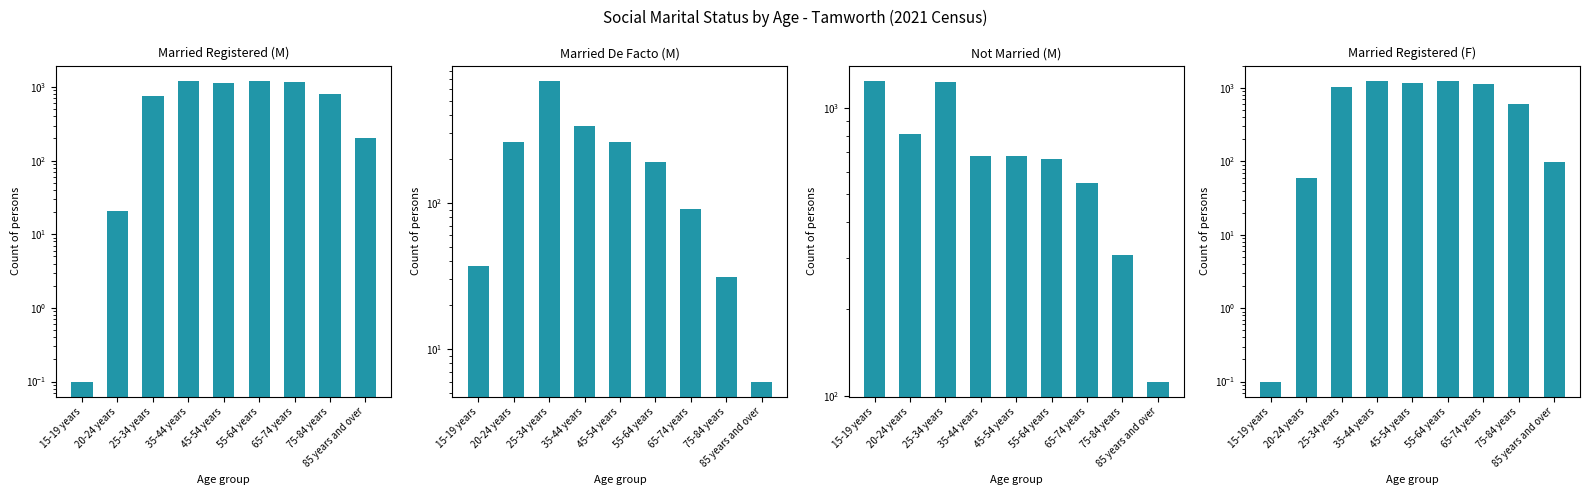

Which series has the largest range (max minus min)?

Married Registered (F)